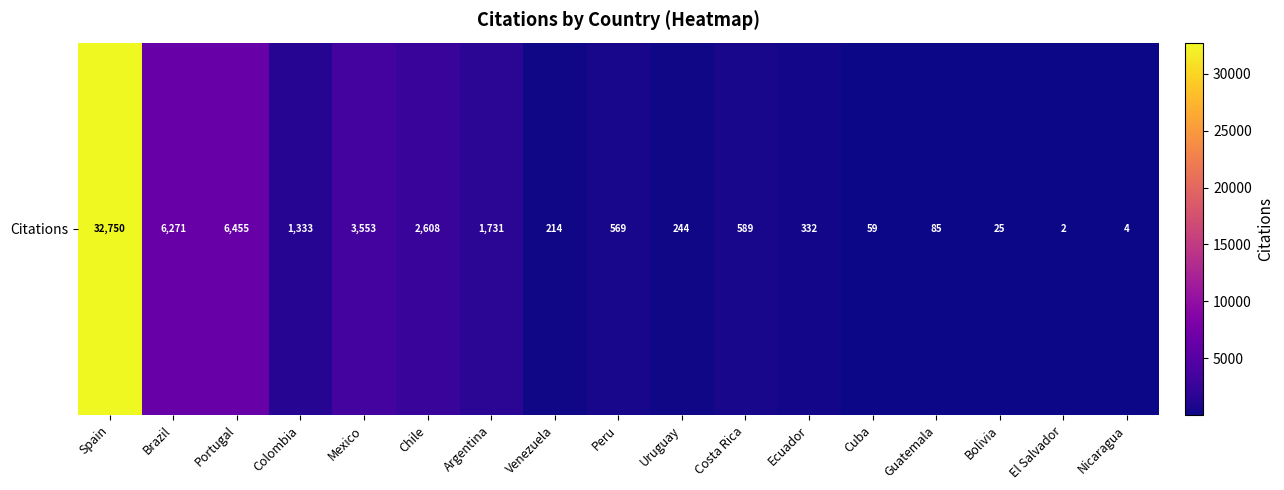

Reading left to right, transcribe all the data shown in this chart.

Spain=32750	Brazil=6271	Portugal=6455	Colombia=1333	Mexico=3553	Chile=2608	Argentina=1731	Venezuela=214	Peru=569	Uruguay=244	Costa Rica=589	Ecuador=332	Cuba=59	Guatemala=85	Bolivia=25	El Salvador=2	Nicaragua=4